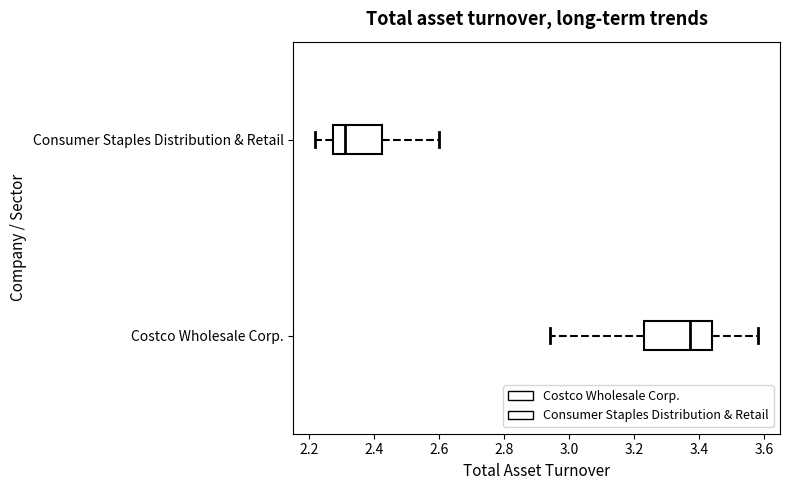

Reading bottom to top, transcribe this box plot: for each box, give where its median line is, the range the box spans, and where its two whiskers end, as read against the x-axis. The values are not printed on the chart, so give them approximately, as read against the axis.

Costco Wholesale Corp.: median 3.38, box 3.24 to 3.44, whiskers 2.94 to 3.58
Consumer Staples Distribution & Retail: median 2.32, box 2.28 to 2.42, whiskers 2.22 to 2.60